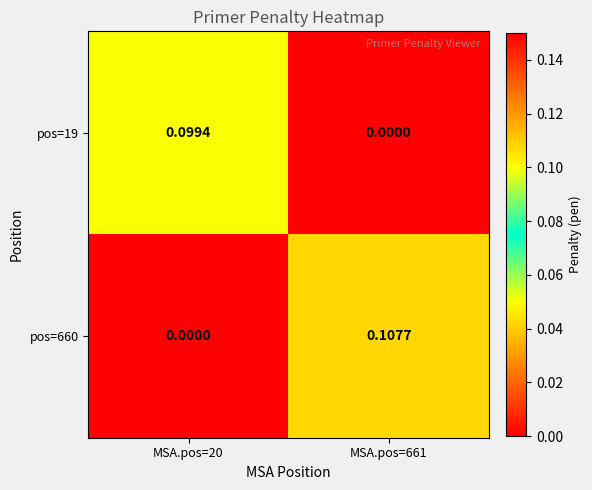

Which series has the largest total across all categories?

pos=660